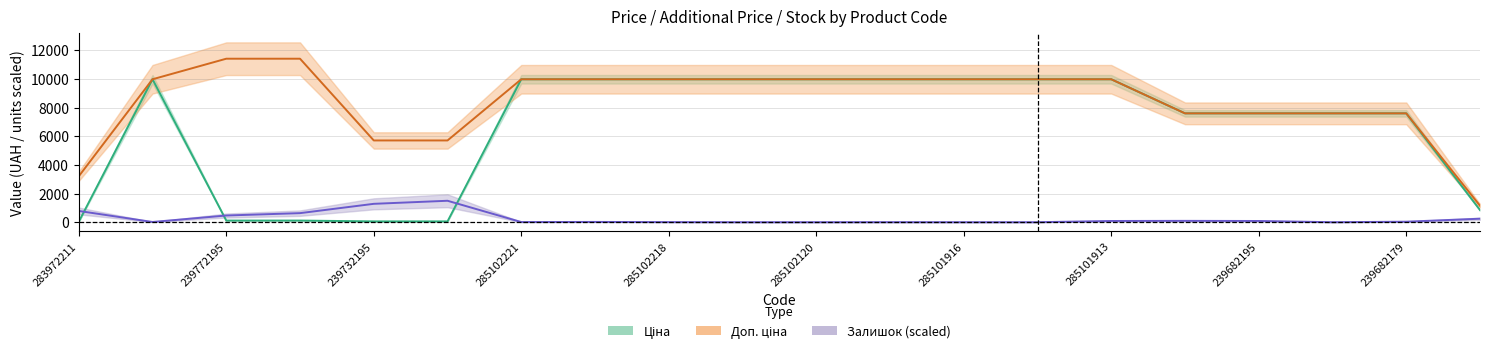

What is the label of the 12th point from the right?

285102218